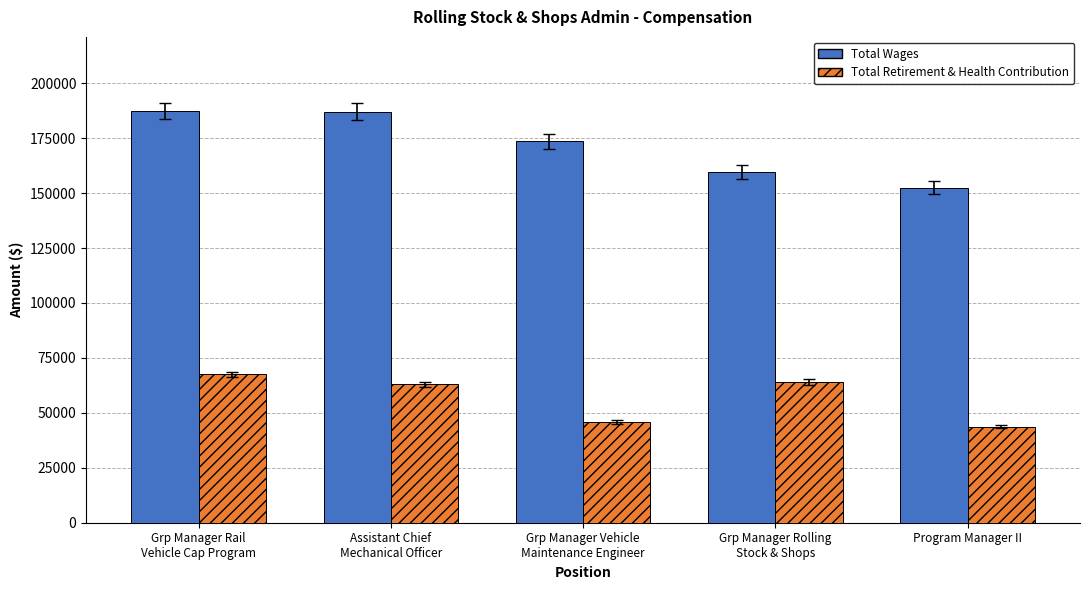

What is the sum of the Total Wages values at Assistant Chief
Mechanical Officer and Grp Manager Rail
Vehicle Cap Program?

374412